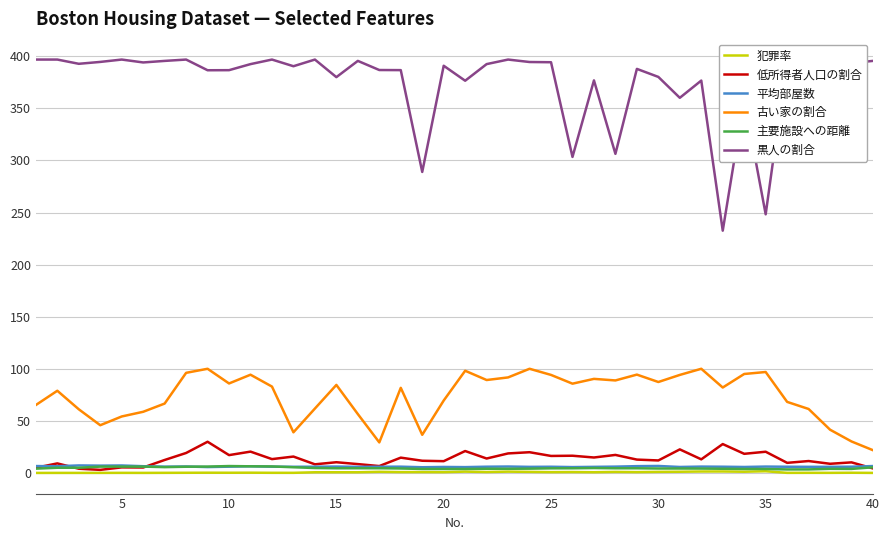

Is it true that 古い家の割合 equals 87.3 at 30?

True